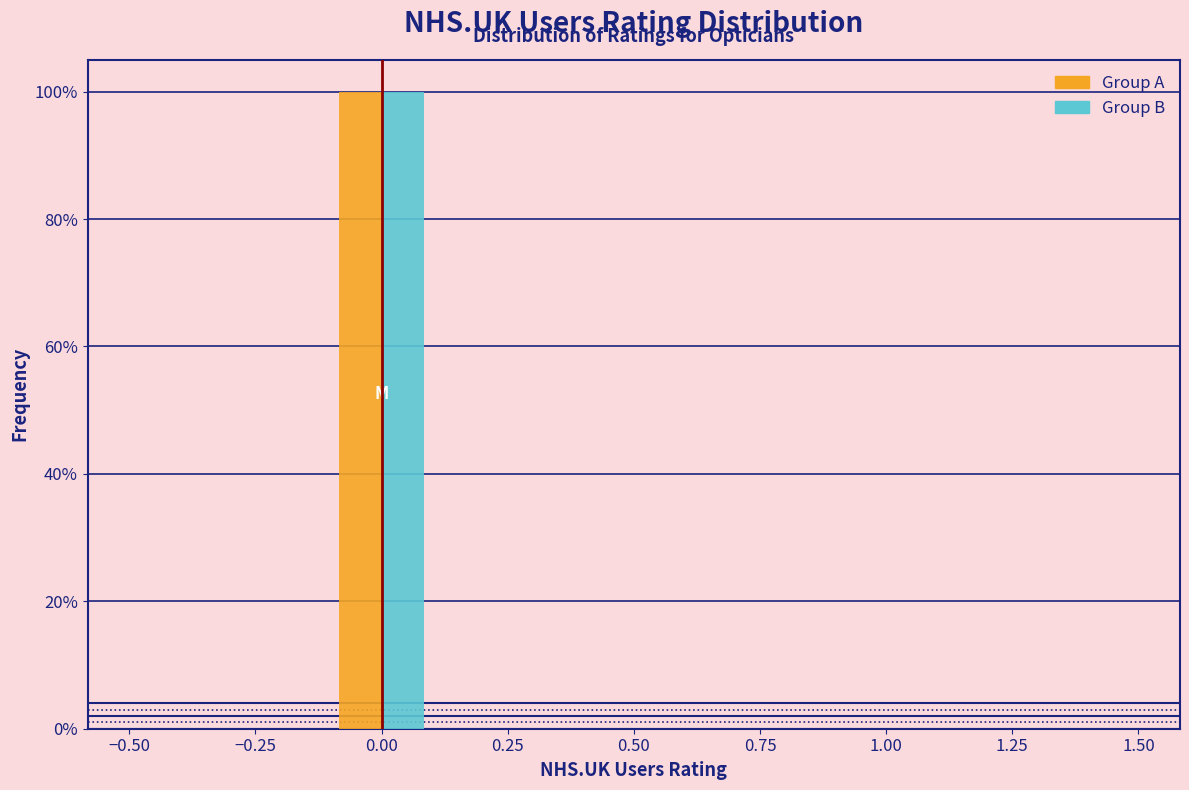

In the Group A series, which range on the x-axis has the tallest bar?

-0.1 to 0.1